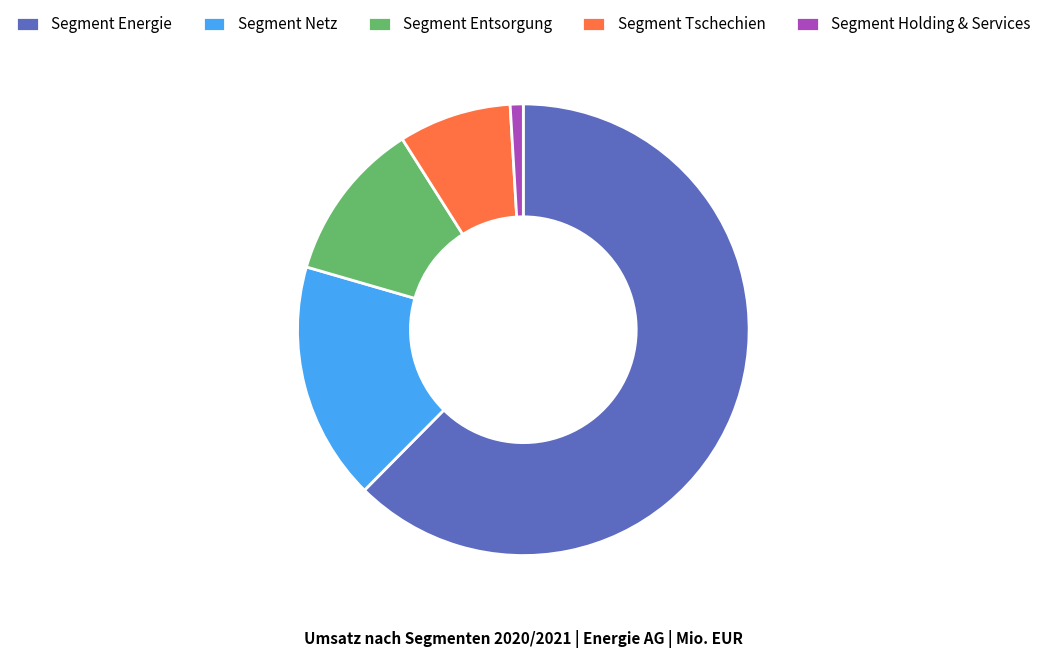

Rank the categories by value from lowest to highest.

Segment Holding & Services, Segment Tschechien, Segment Entsorgung, Segment Netz, Segment Energie